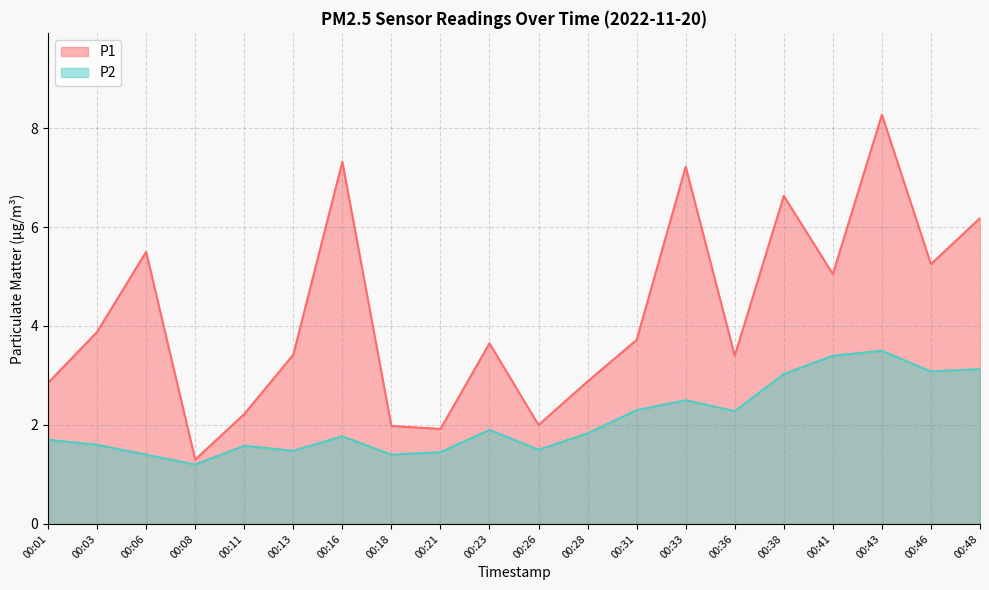

What are all the series names shown in the legend?

P1, P2